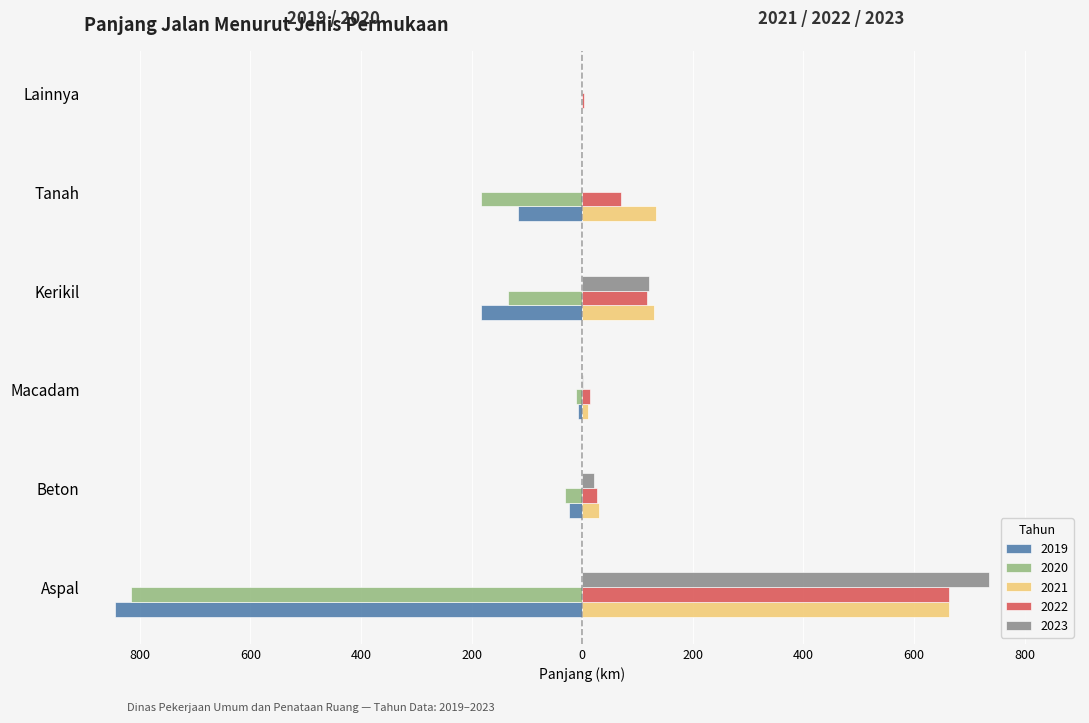

Is it true that 2021 equals 185.0 at Kerikil?

False